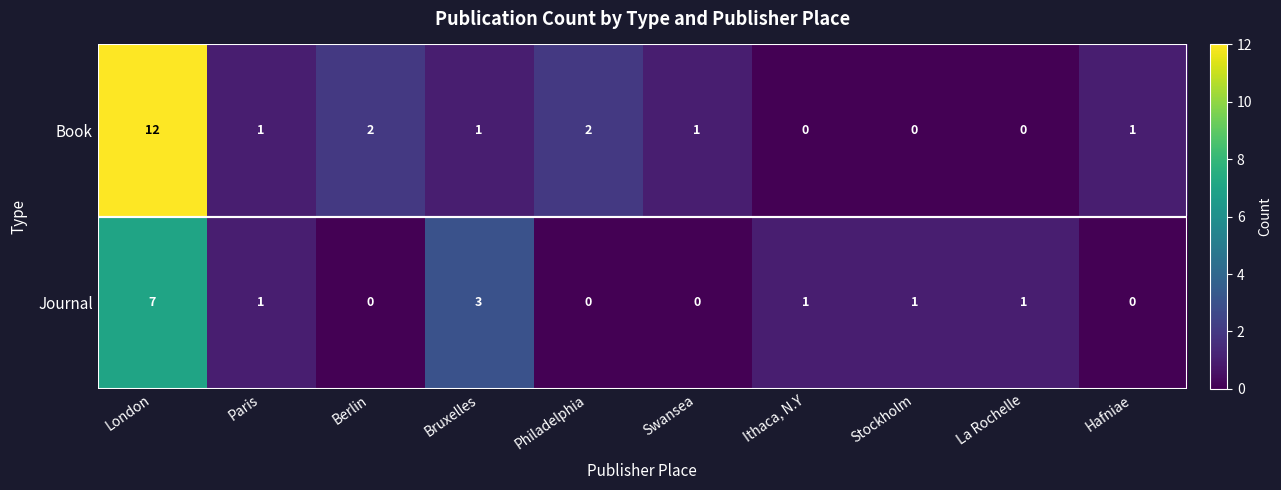

At which label is Journal closest to 3?

Bruxelles